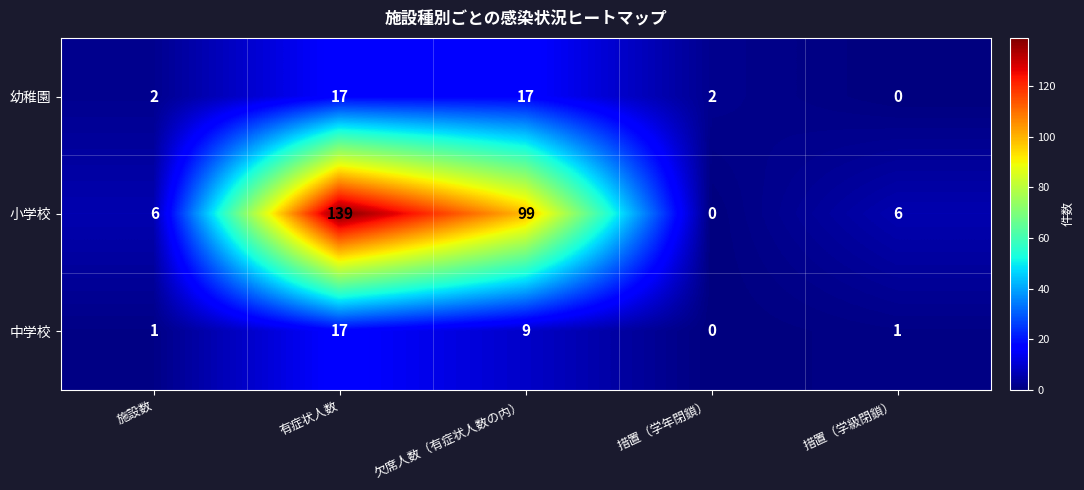

How many categories are shown in the chart?

5